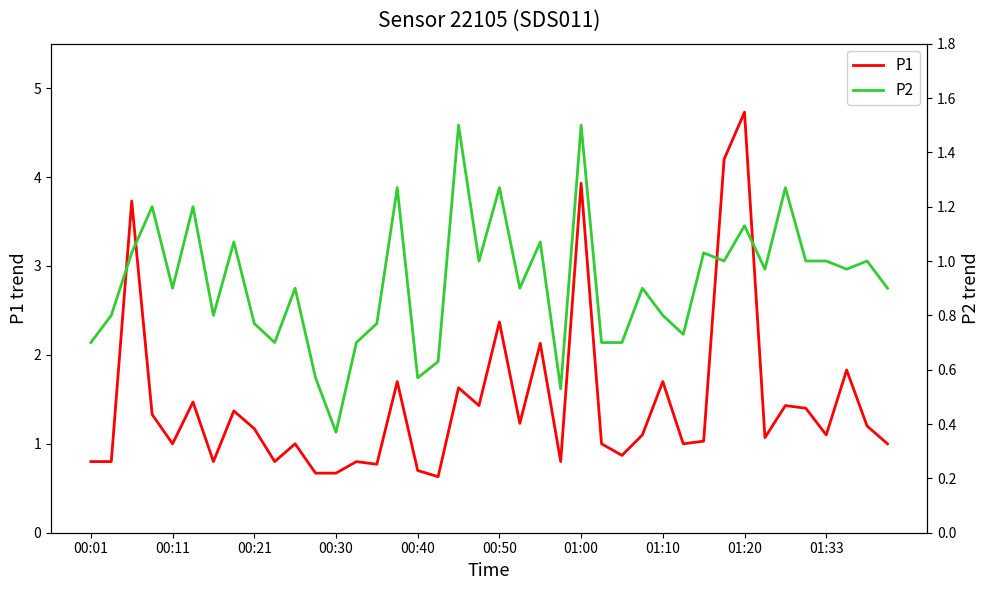

The value of P1 at 01:00 is 3.9. True or false?

True